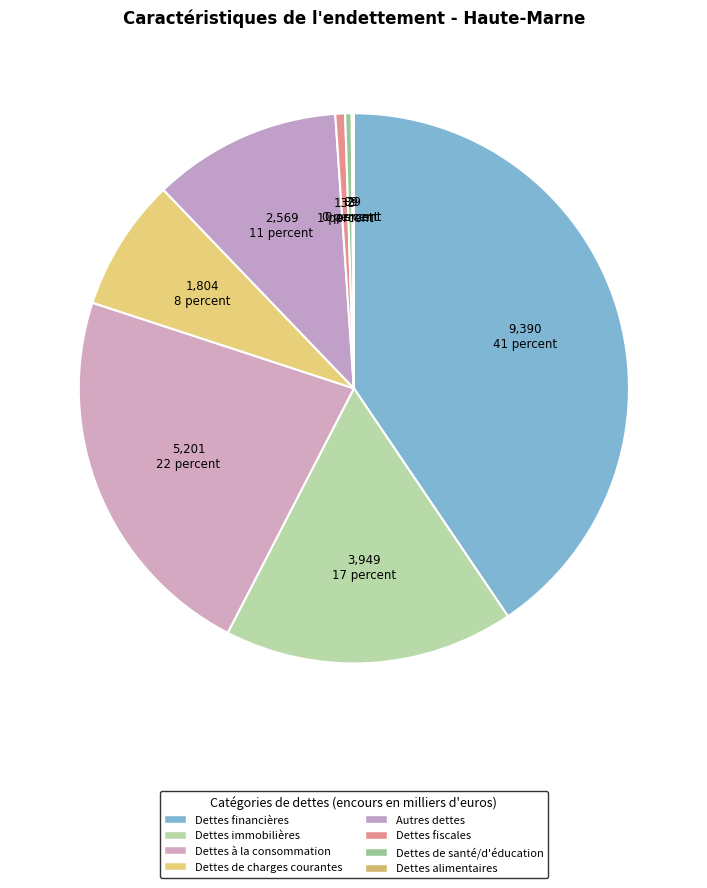

Do Dettes immobilières and Dettes de charges courantes together represent more than half of the pie?

No